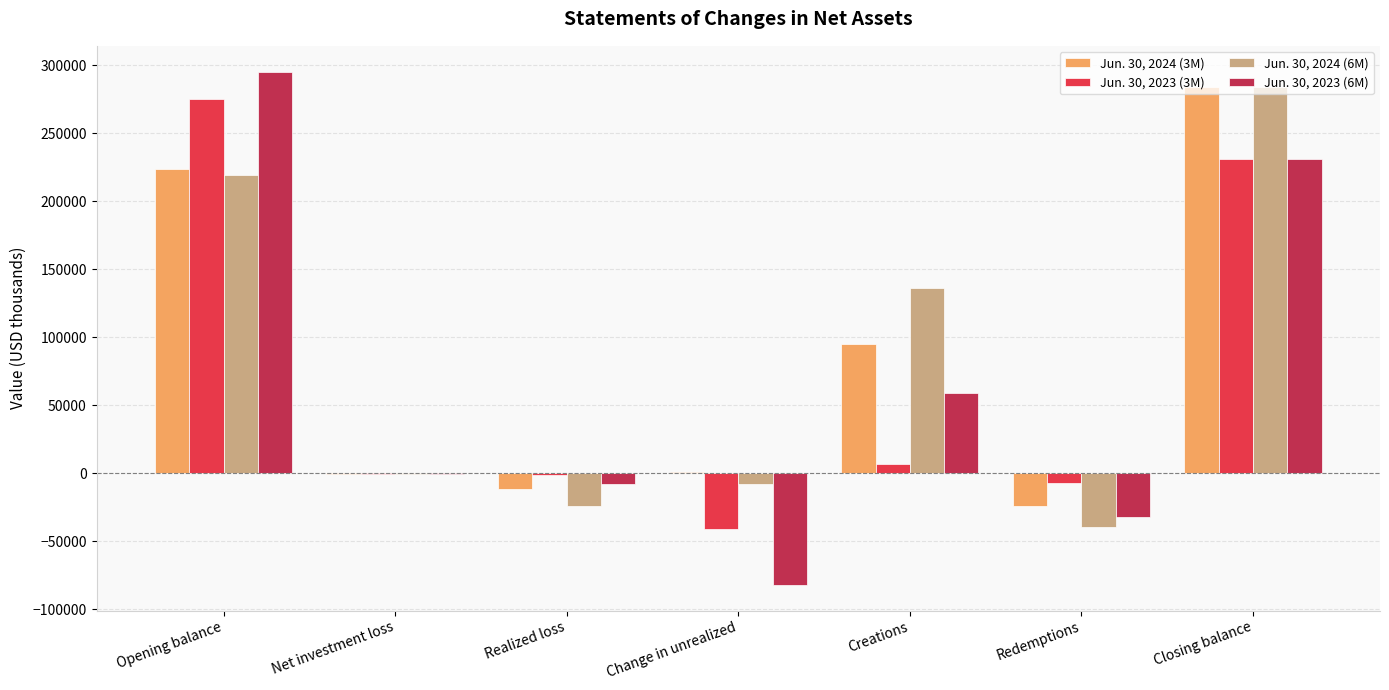

What is the maximum value shown in the chart?

295491